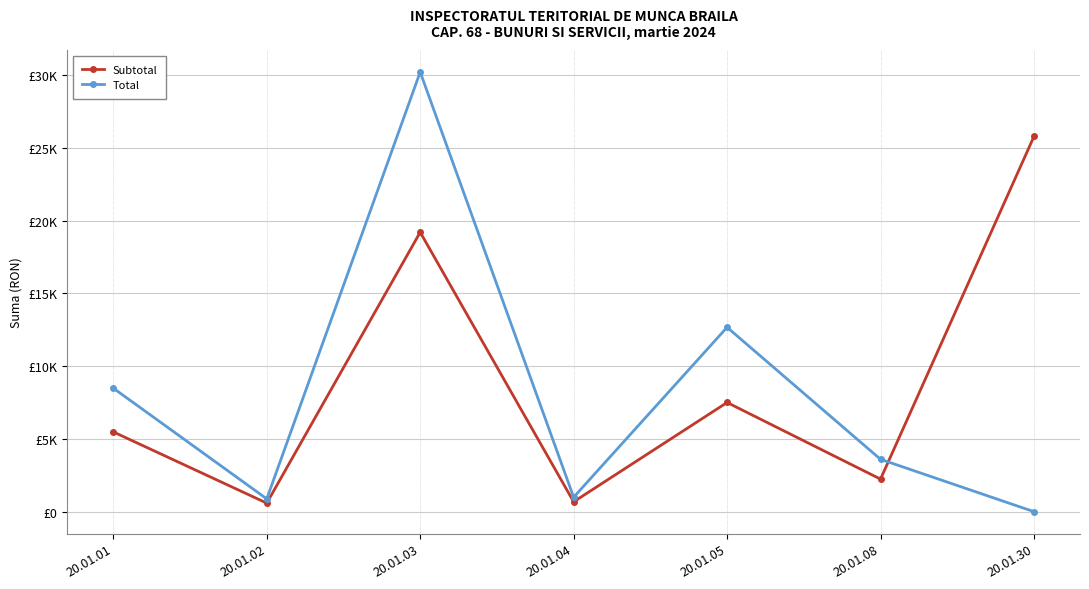

Where do Total and Subtotal first cross each other?

20.01.08 and 20.01.30